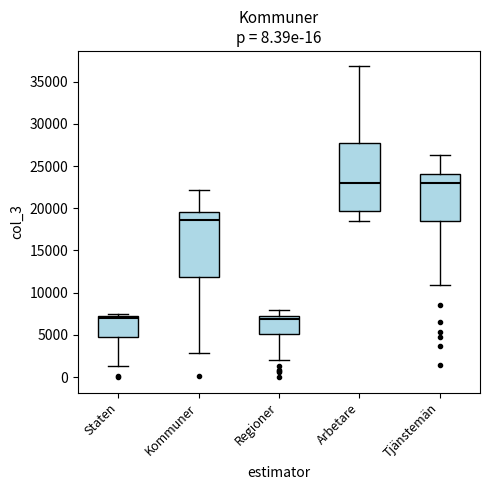

Reading left to right, transcribe this box plot: for each box, give where its median line is, the range the box spans, and where its two whiskers end, as read against the y-axis. The values are not printed on the chart, so give them approximately, as read against the axis.

Staten: median 7000 (just below the box's upper edge), box 4500 to 7000, whiskers 1500 to 7500
Kommuner: median 18500, box 12000 to 19500, whiskers 3000 to 22000
Regioner: median 7000 (just below the box's upper edge), box 5000 to 7000, whiskers 2000 to 8000
Arbetare: median 23000, box 19500 to 28000, whiskers 18500 to 37000
Tjänstemän: median 23000, box 18500 to 24000, whiskers 11000 to 26500